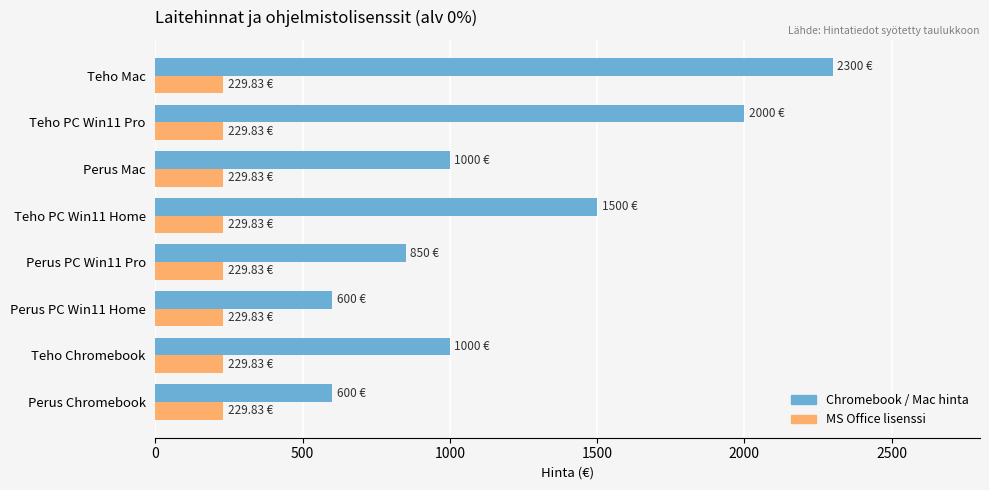

Which series has the widest spread of values?

Chromebook / Mac hinta